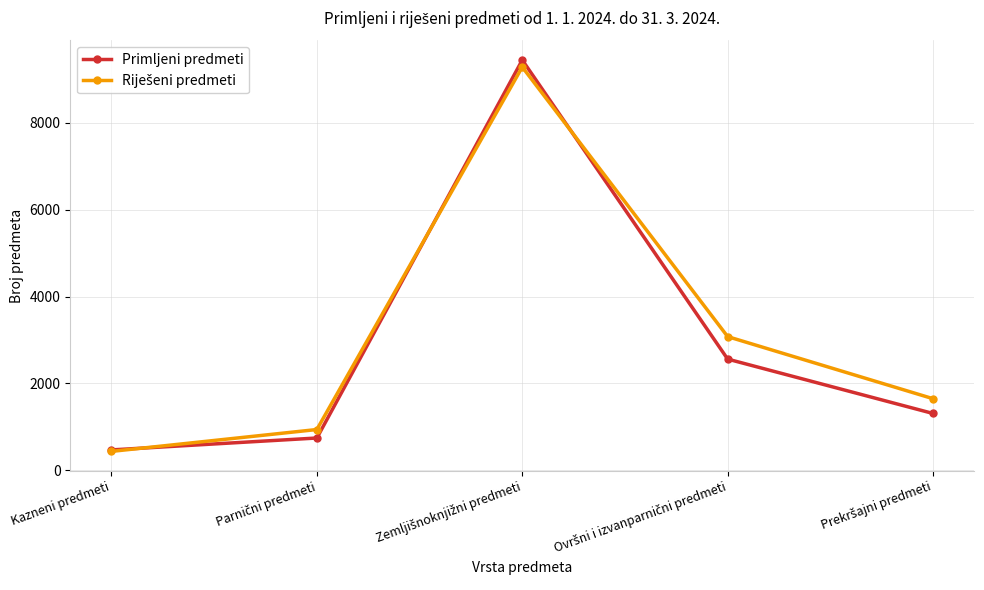

At which category does the chart reach its minimum across all series?

Kazneni predmeti